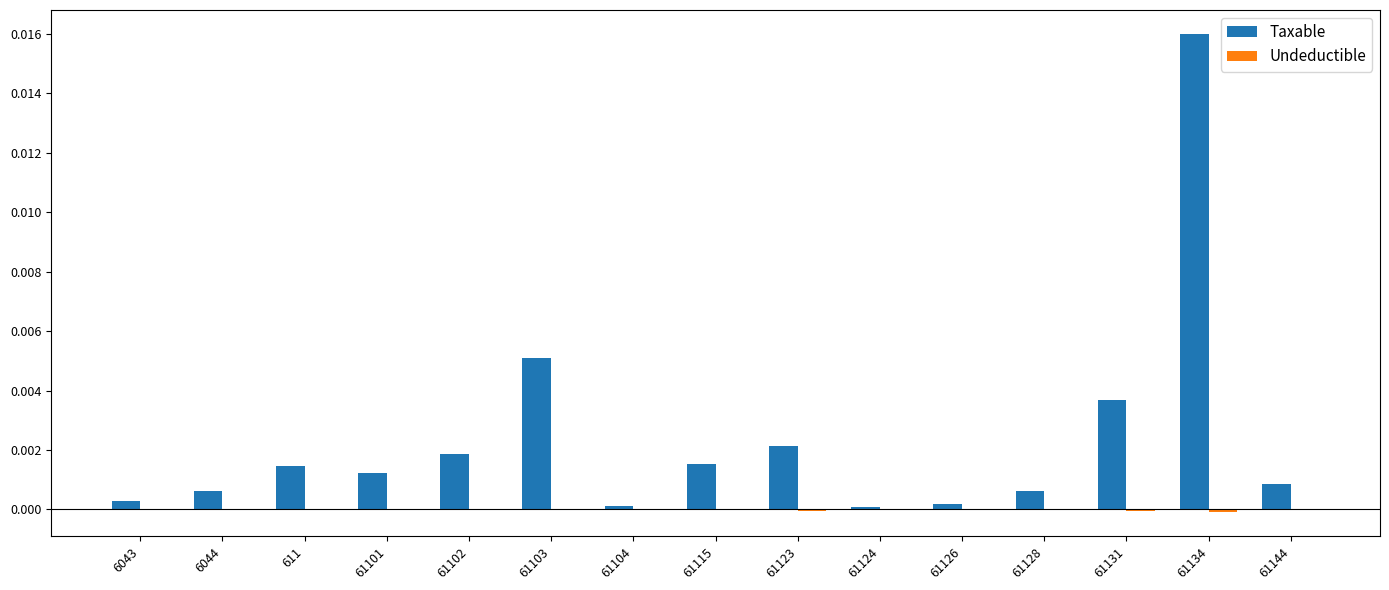

How many series are shown in this chart?

2